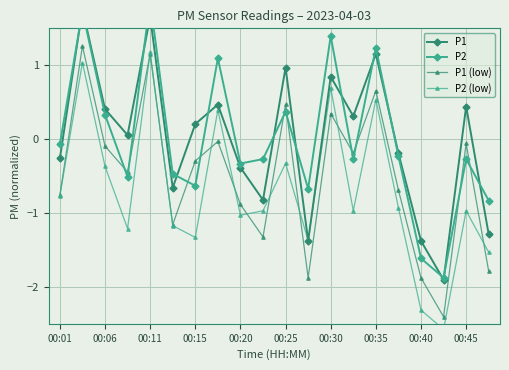

What is the lowest value of the P1 (low) series?

-2.4